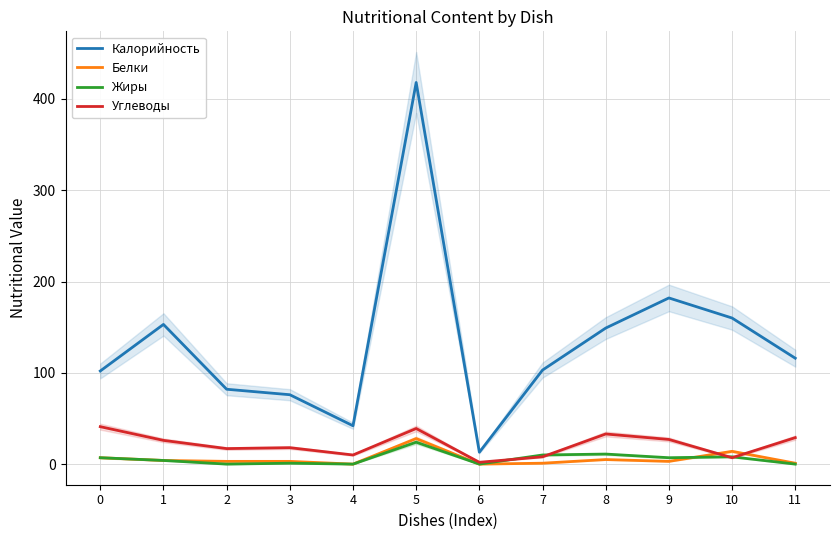

What is the value of the Калорийность point at the 5th from the left?

42